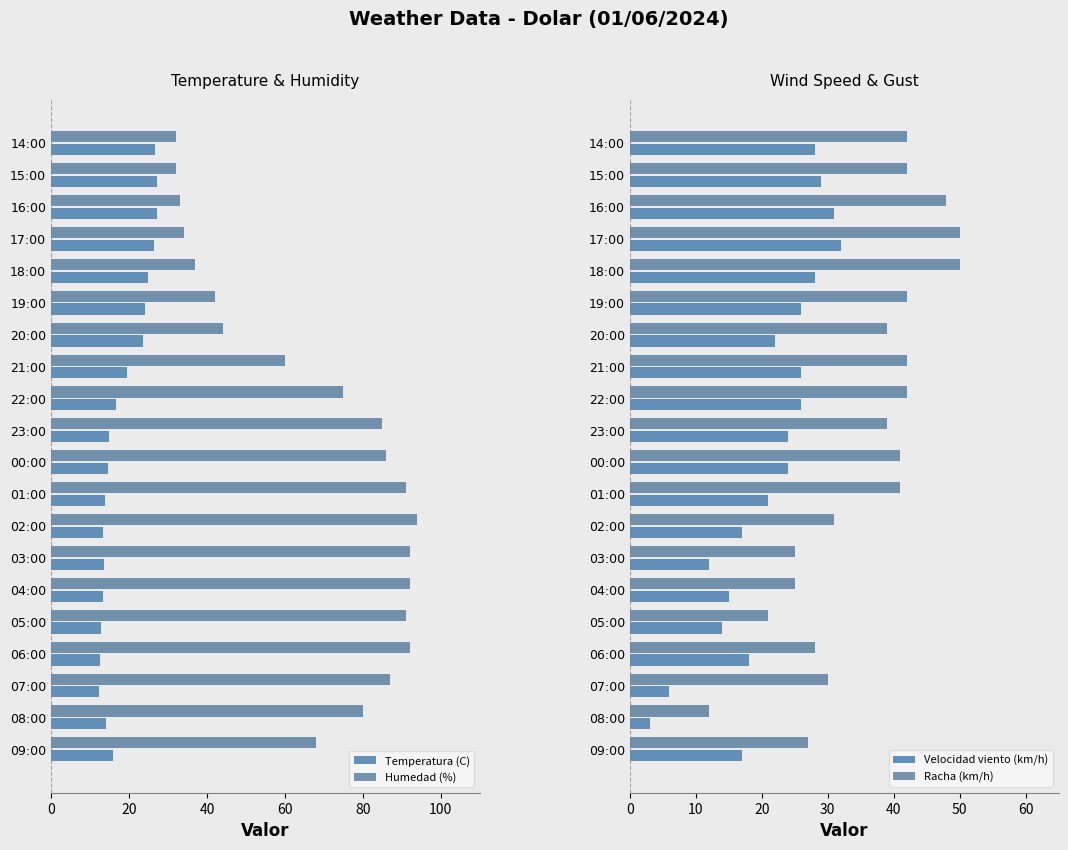

Is the value of Temperatura (C) at 03:00 greater than the value of Humedad (%) at 18:00?

No